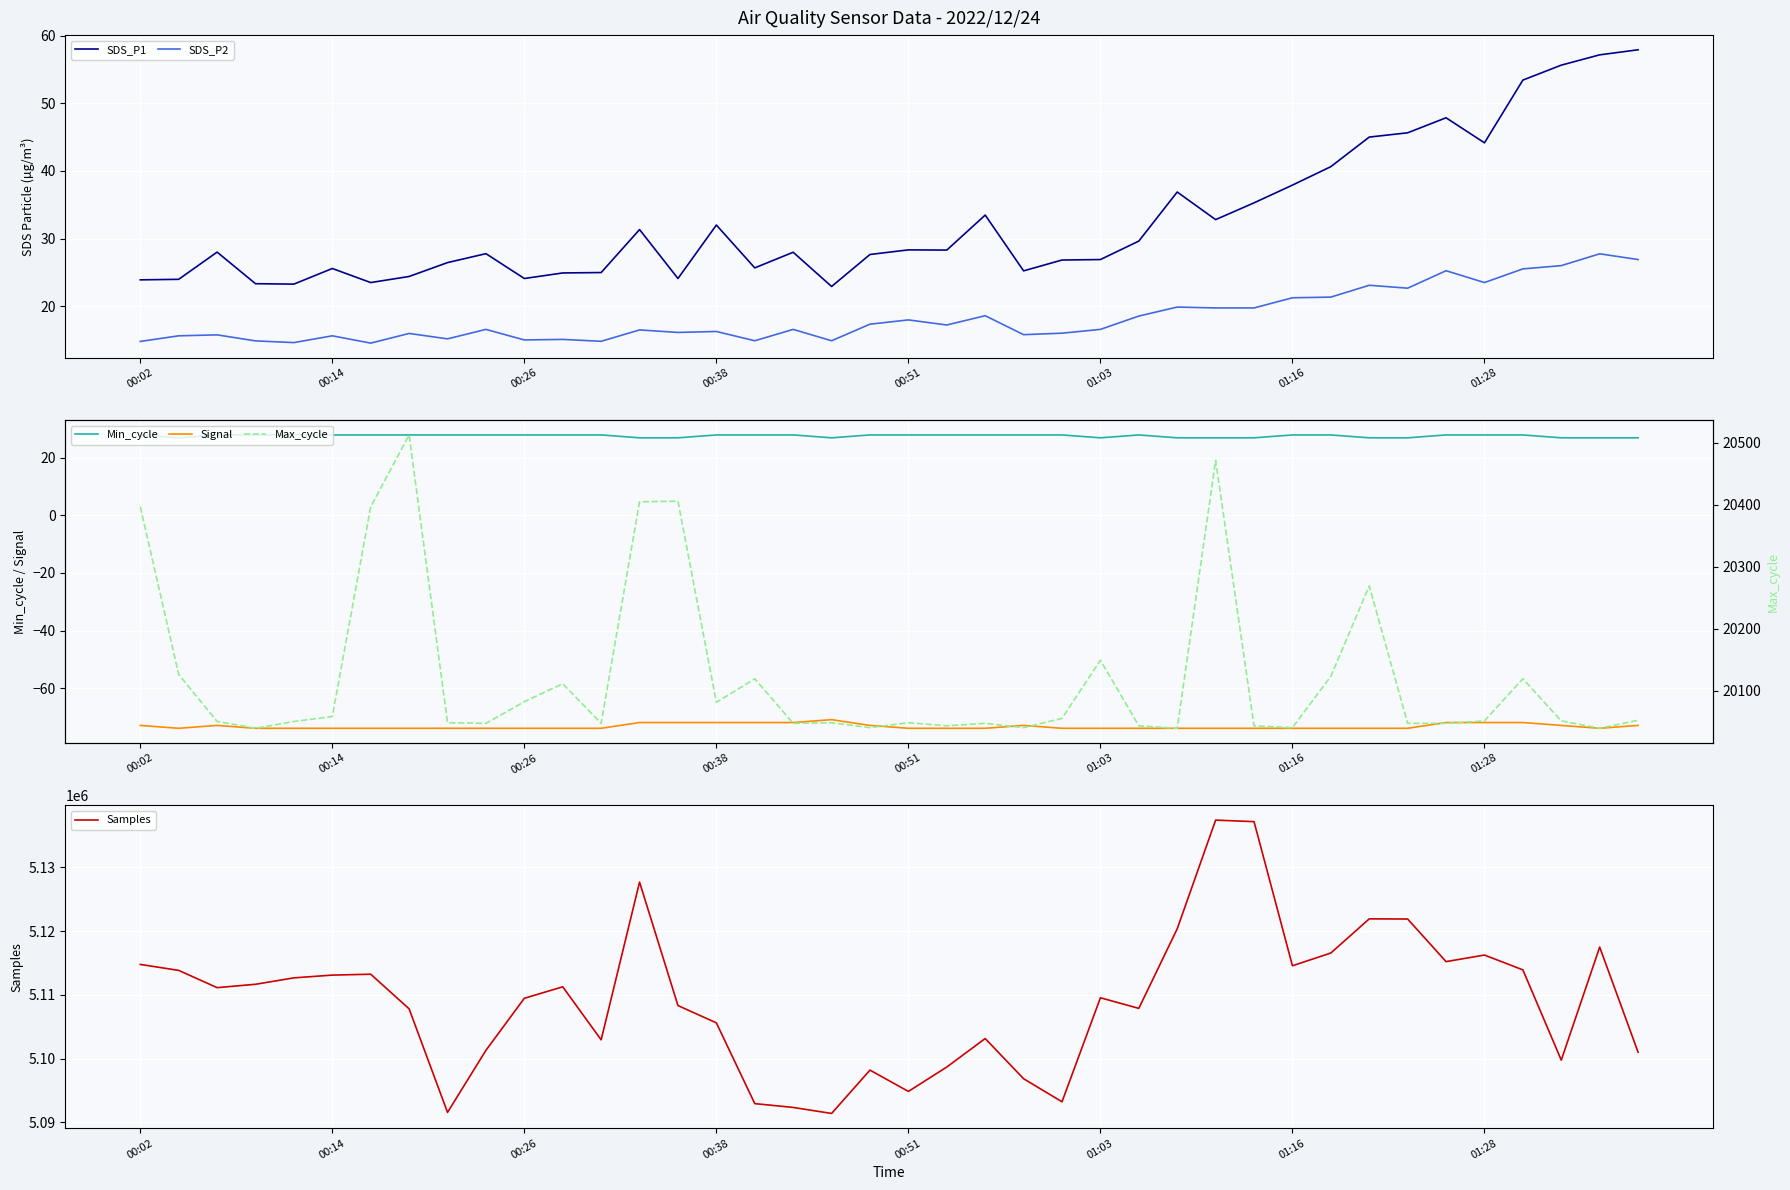

How many interior local valleys does the Samples series have?

10